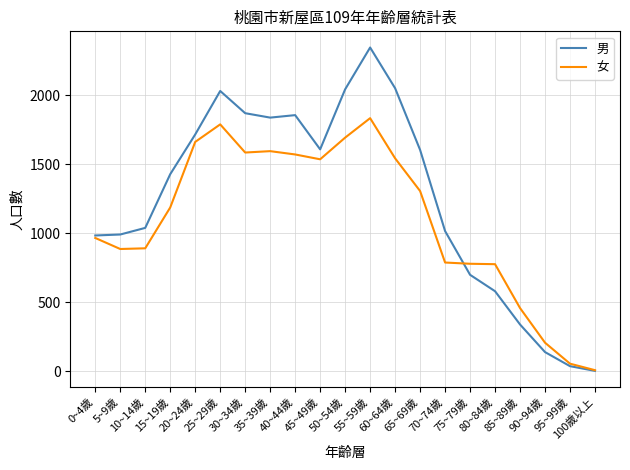

Which series changed the most between 55~59歲 and 85~89歲?

男